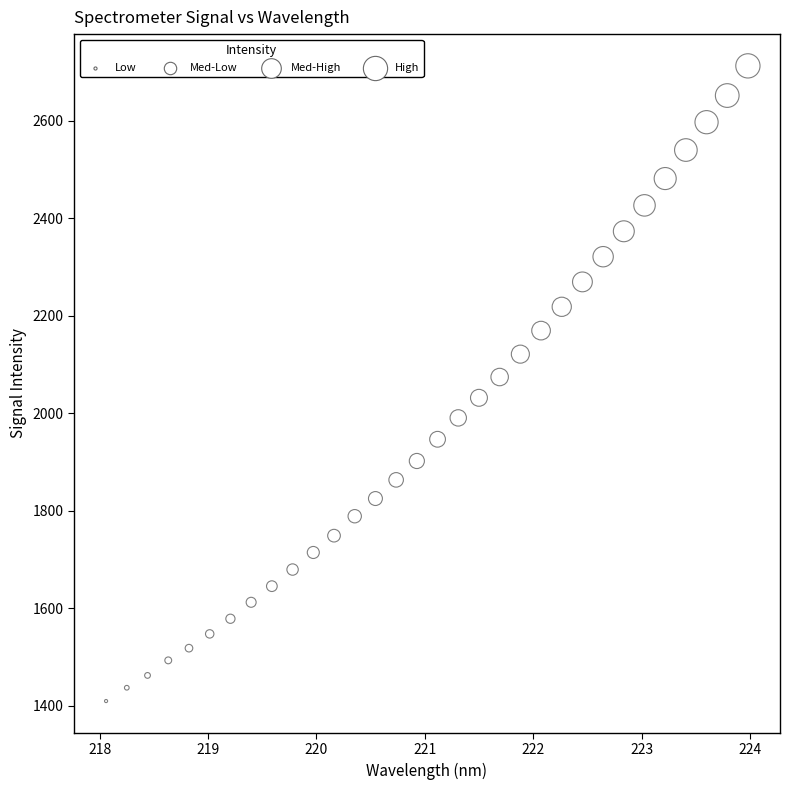

What is the range of Y values (max minus min)?

1302.0